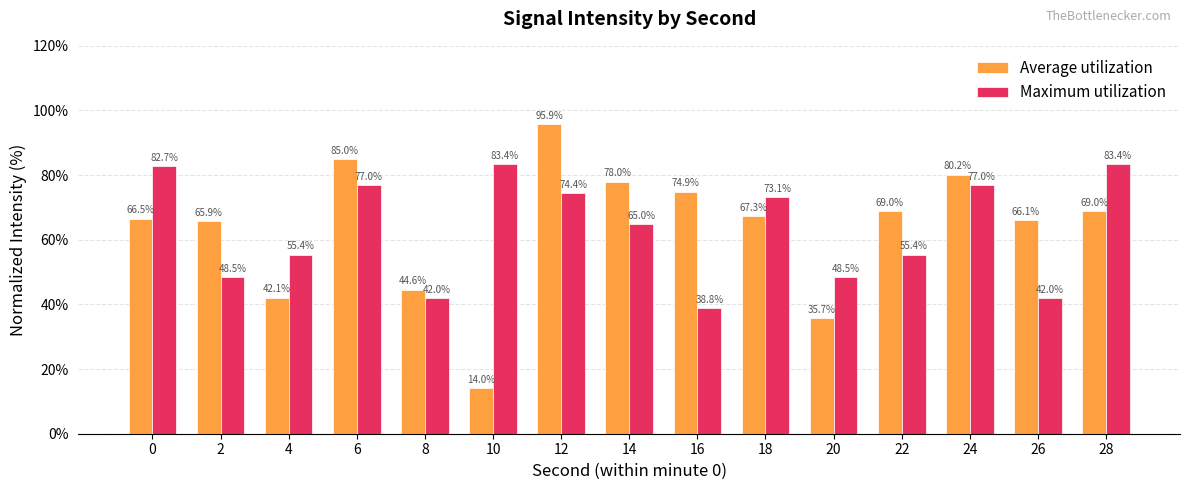

Between 0 and 26, which series saw the biggest shift?

Maximum utilization